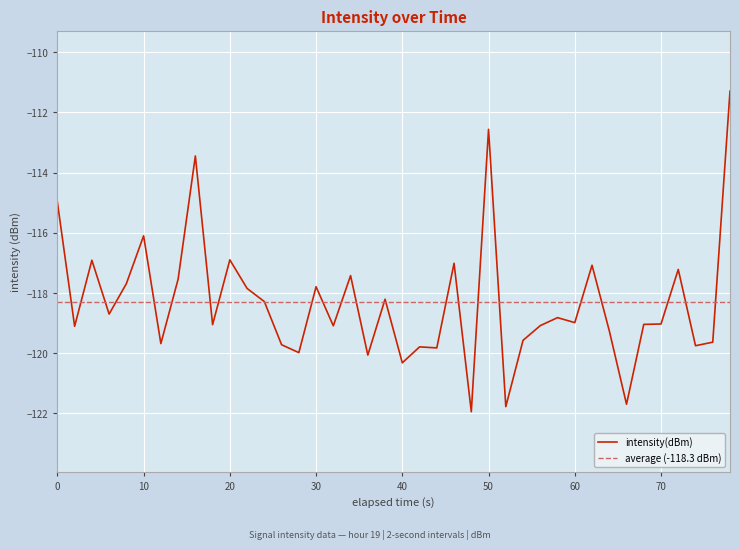

How many values are below -118?

25